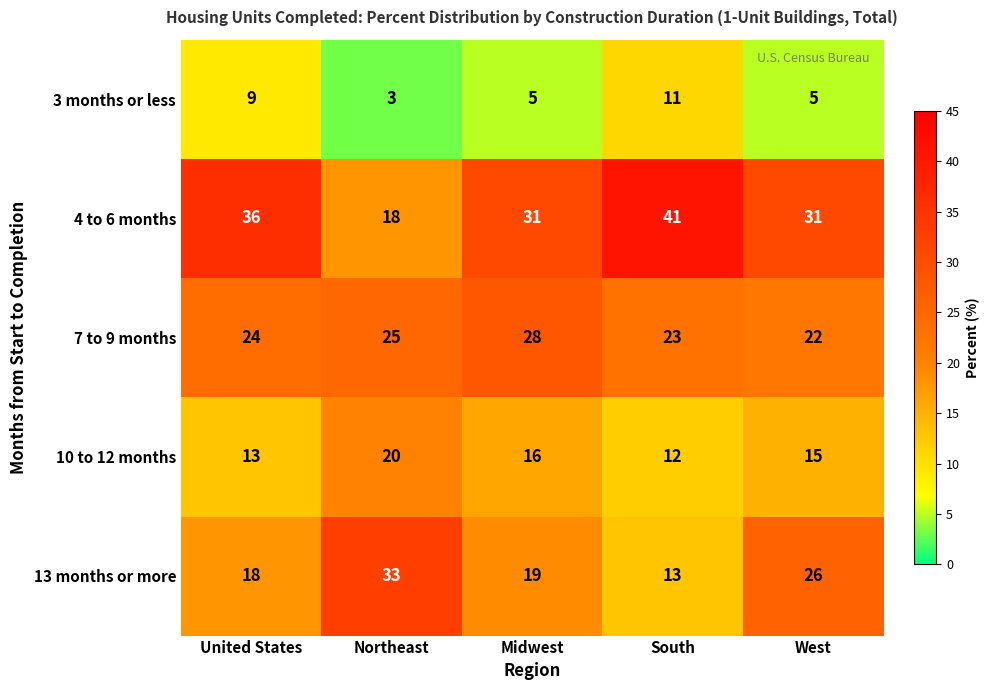

What is the difference between the 7 to 9 months values at United States and Midwest?

4